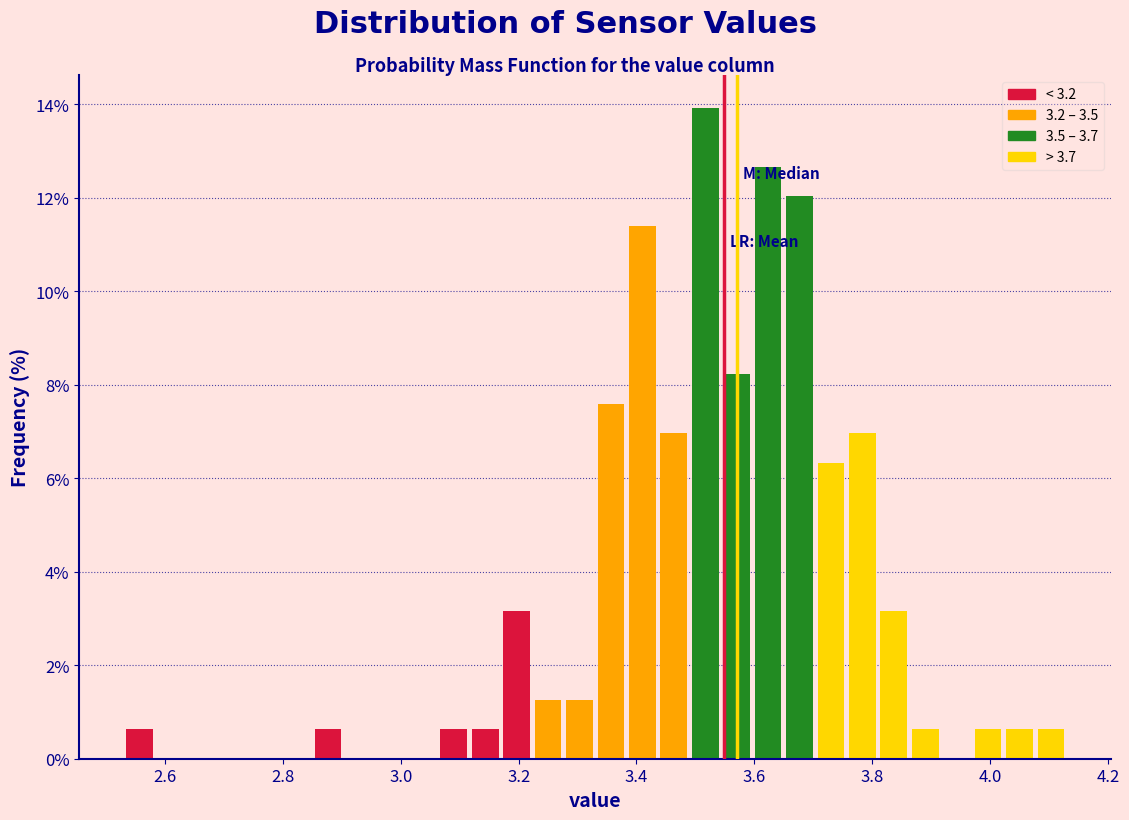

Around what value on the x-axis is the tallest bar? Give the approximate position of its centre, as read against the axis.

3.52